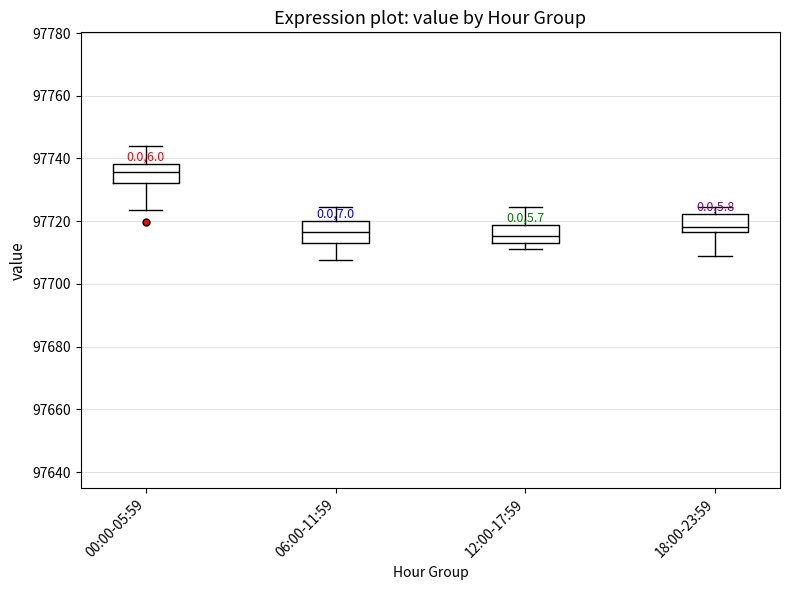

Reading left to right, transcribe this box plot: for each box, give where its median line is, the range the box spans, and where its two whiskers end, as read against the y-axis. The values are not printed on the chart, so give them approximately, as read against the axis.

00:00-05:59: median 97736, box 97732 to 97738, whiskers 97724 to 97744
06:00-11:59: median 97716, box 97714 to 97720, whiskers 97708 to 97724
12:00-17:59: median 97716, box 97714 to 97718, whiskers 97712 to 97724
18:00-23:59: median 97718, box 97716 to 97722, whiskers 97710 to 97724